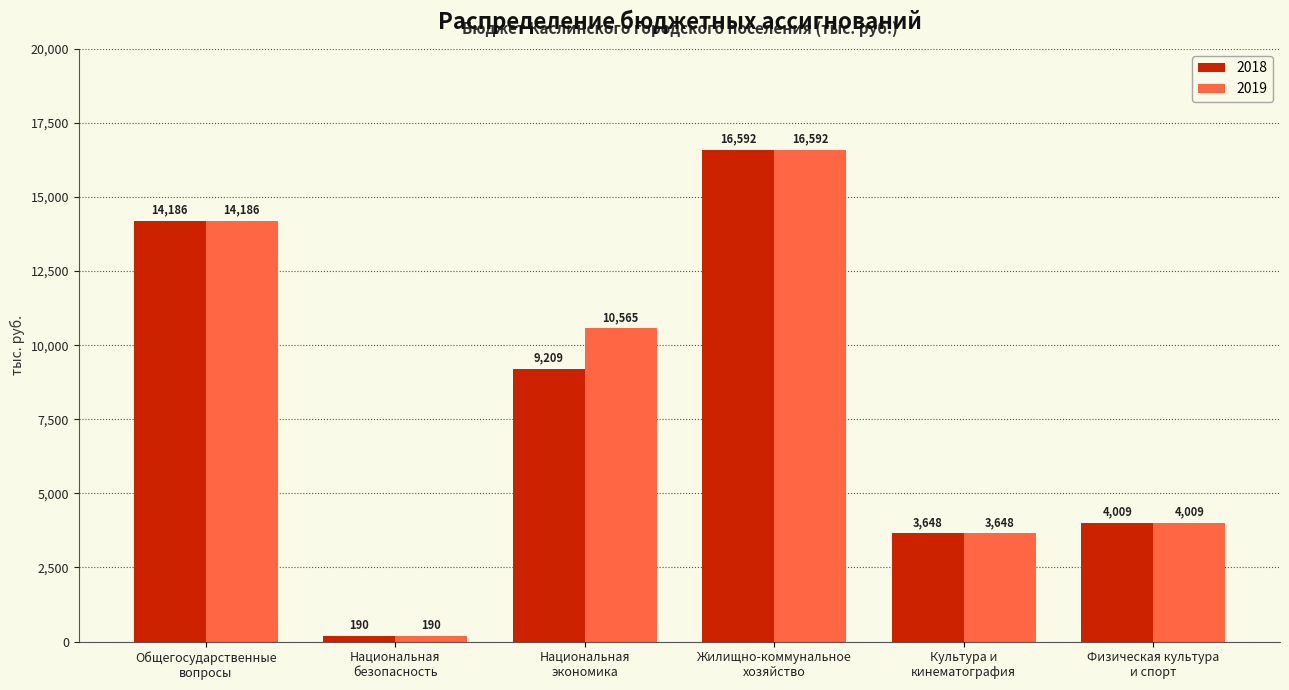

At which label does 2019 first exceed 10565?

Общегосударственные
вопросы